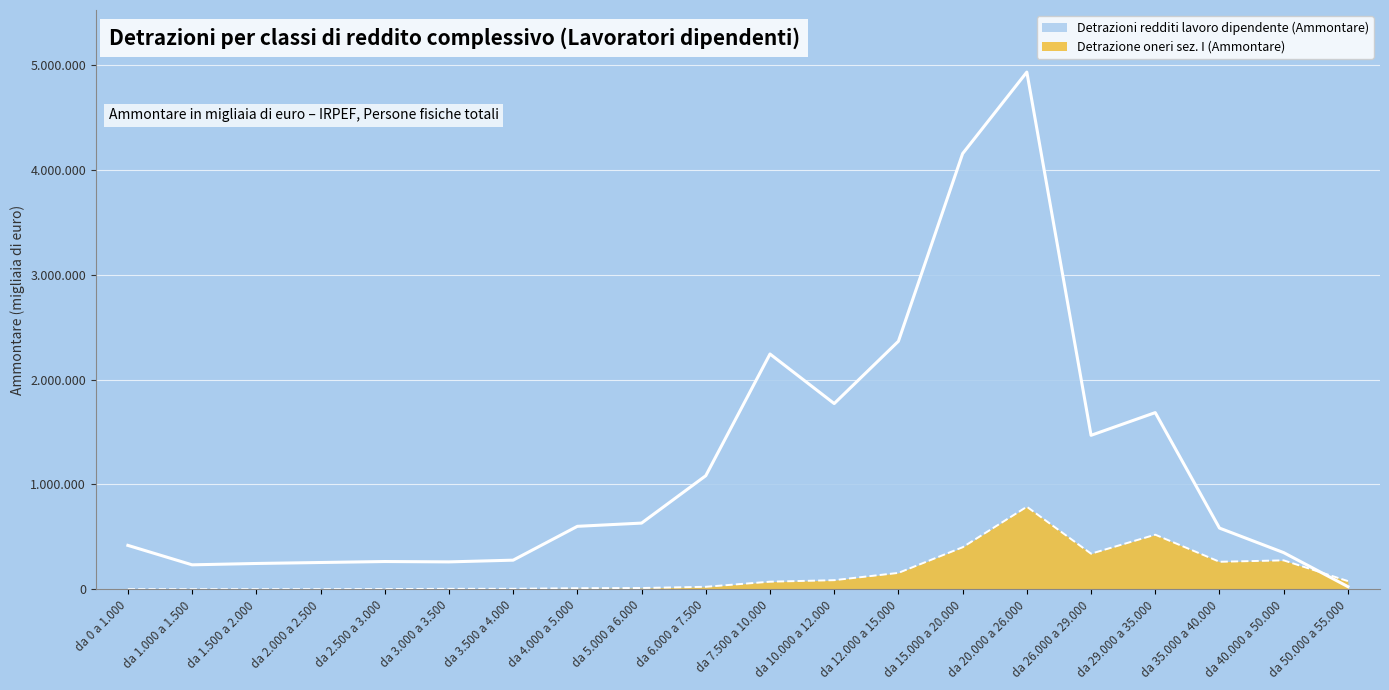

True or false: Detrazione oneri sez. I (Ammontare) has more than 0 interior local peaks.

True